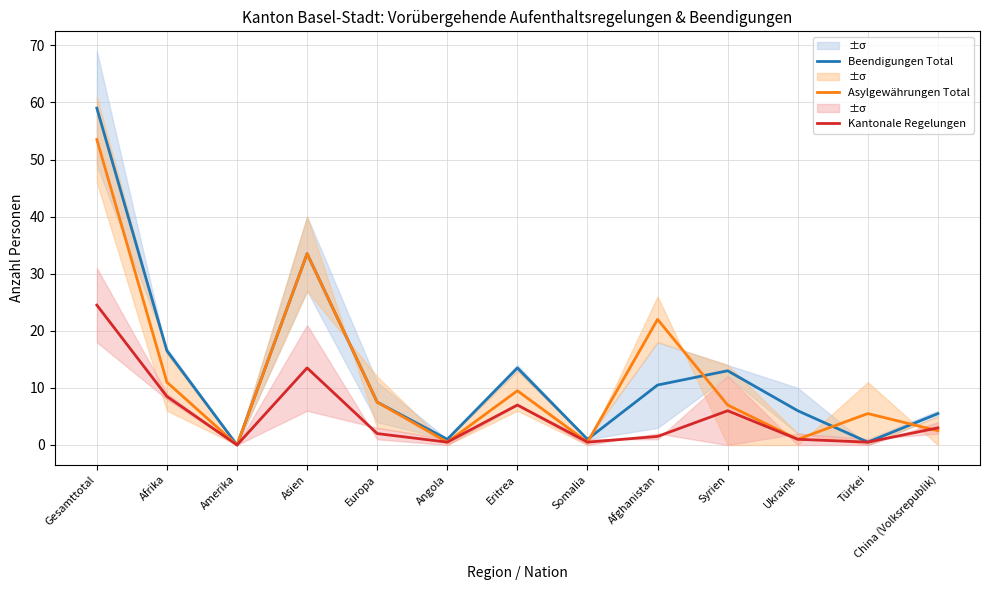

At which category does Kantonale Regelungen reach its first local peak?

Asien